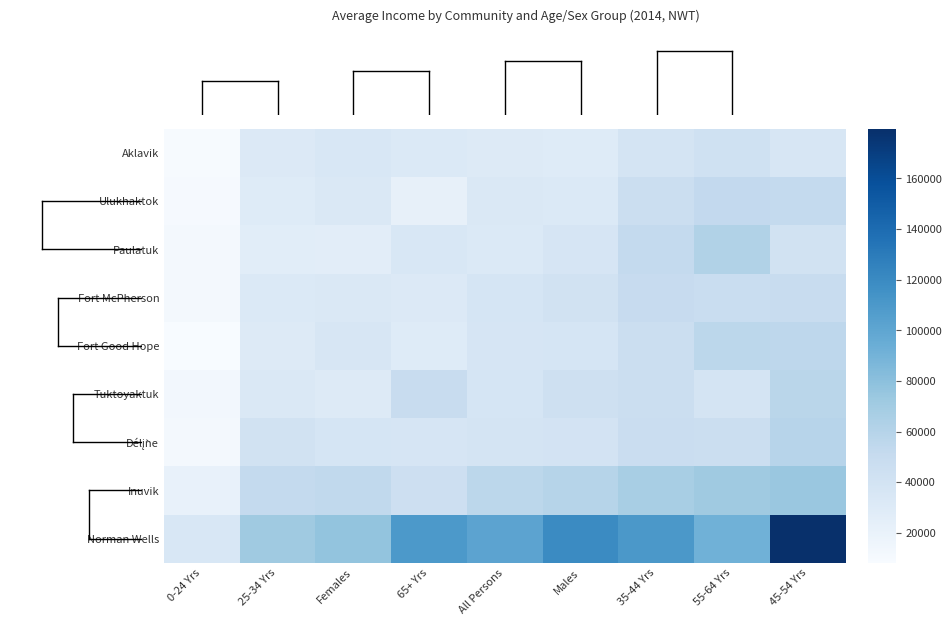

At how many categories does at least one series exceed 98723?

5